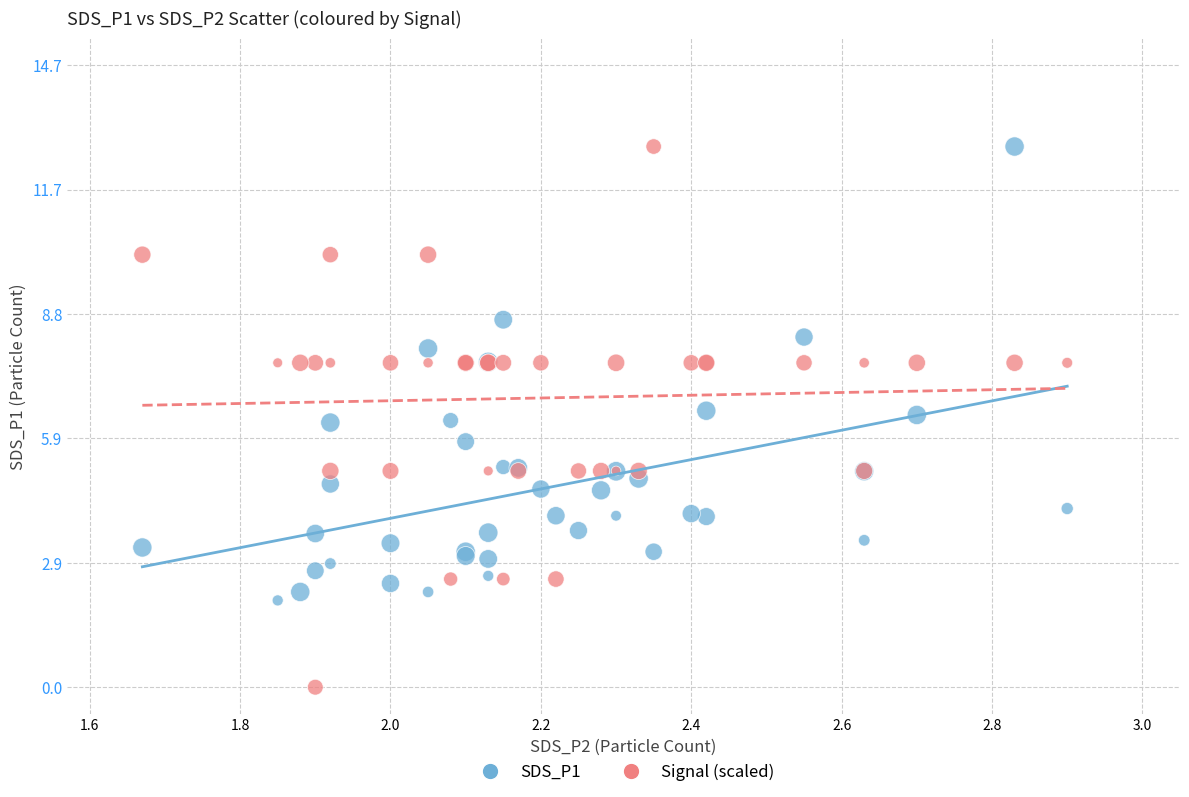

Which series contains the lowest Y value?

Signal (scaled)